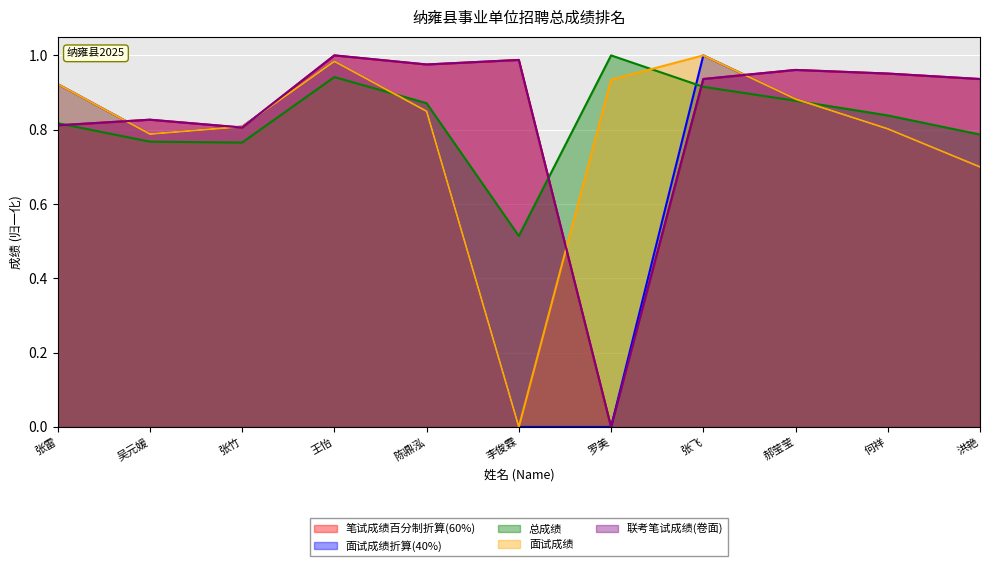

Is the value of 联考笔试成绩(卷面) at 陈鼎泓 greater than the value of 面试成绩 at 陈鼎泓?

Yes